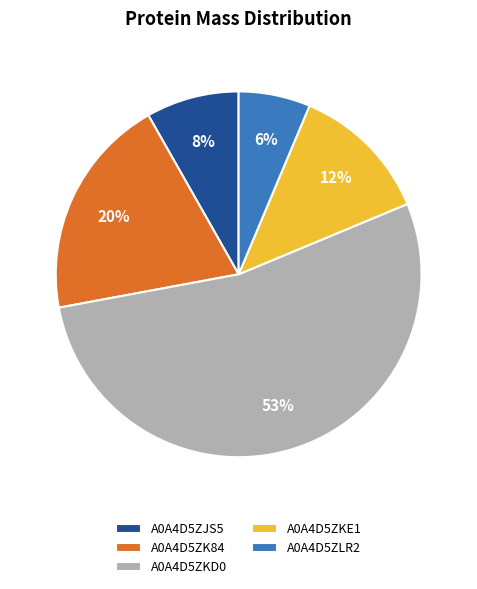

The A0A4D5ZKE1 slice represents 1% of the pie. True or false?

False